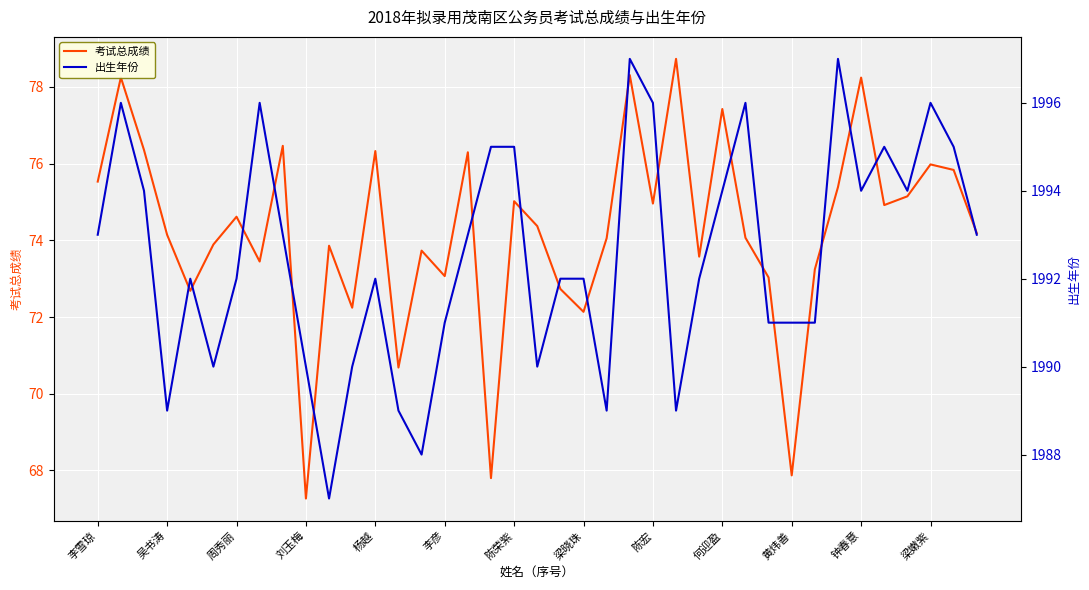

What is the label of the 16th point from the right?

23